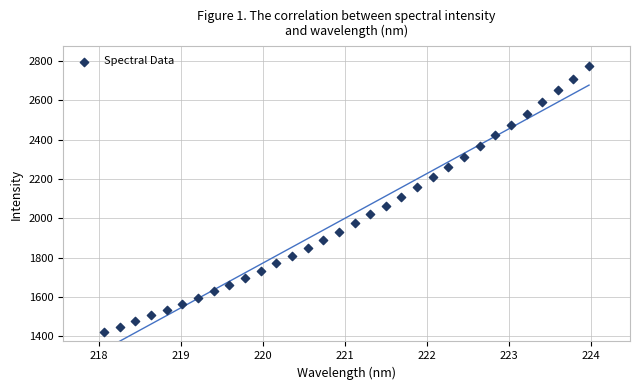

What is the range of Y values (max minus min)?

1351.6